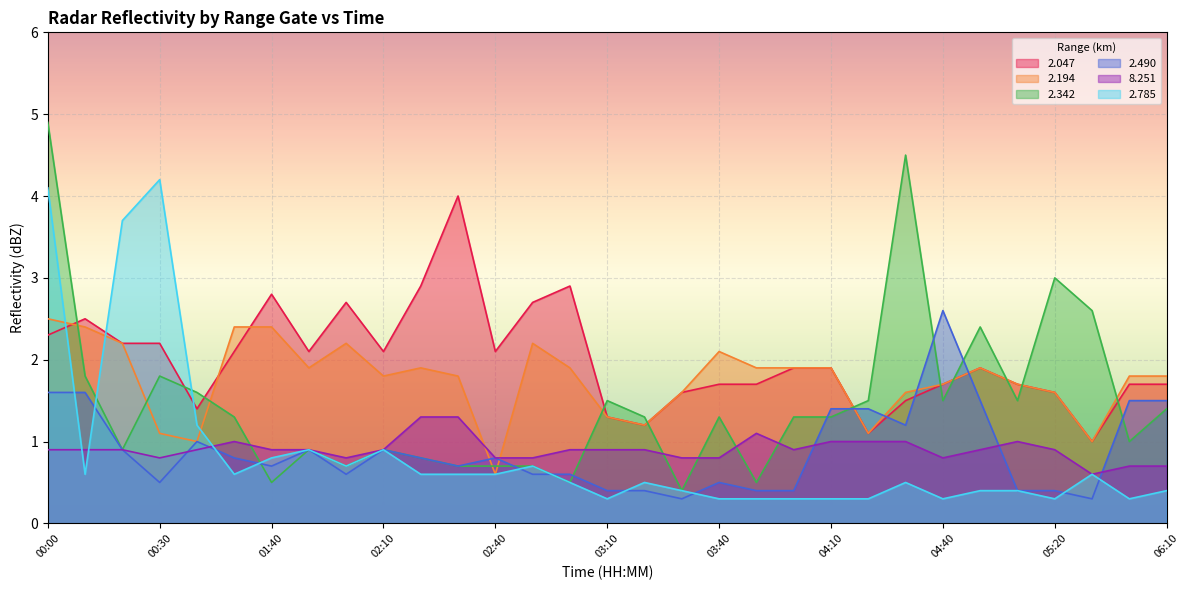

How many interior local peaks does the 2.047 series have?

6